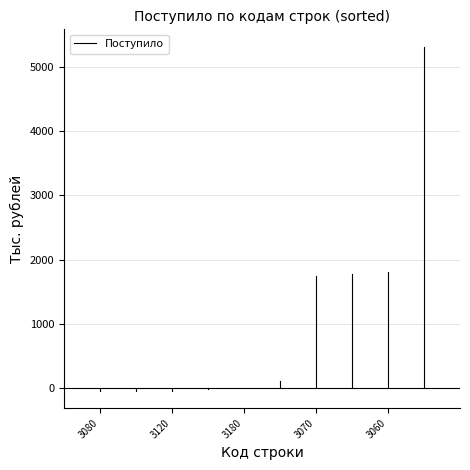

What is the sum of the values at 3080 and 3120?

-42